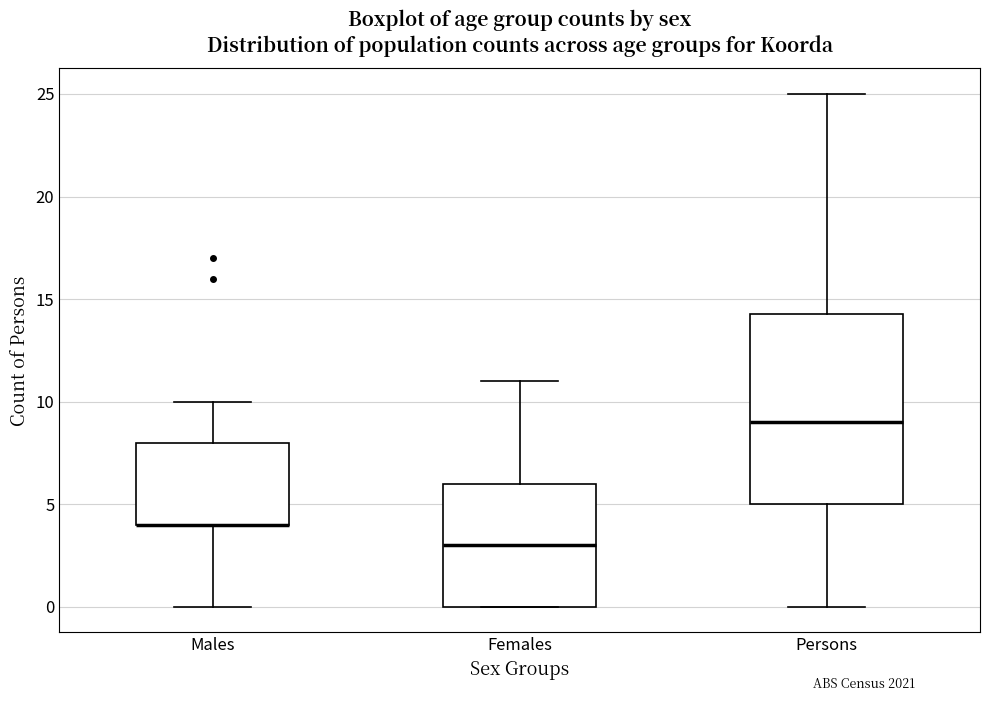

Where does the upper whisker of the box for Persons end on the y-axis? The values are not printed on the chart, so give them approximately, as read against the axis.

25.0